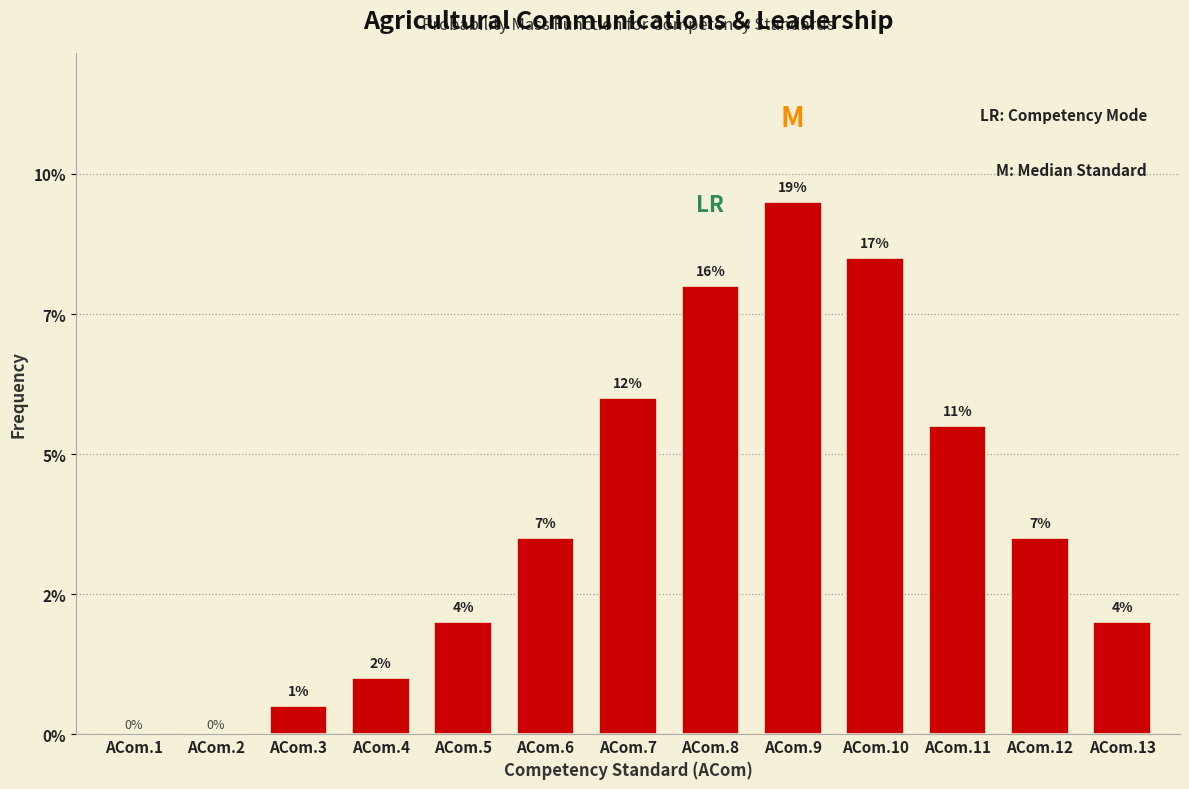

Are the bars horizontal?

No